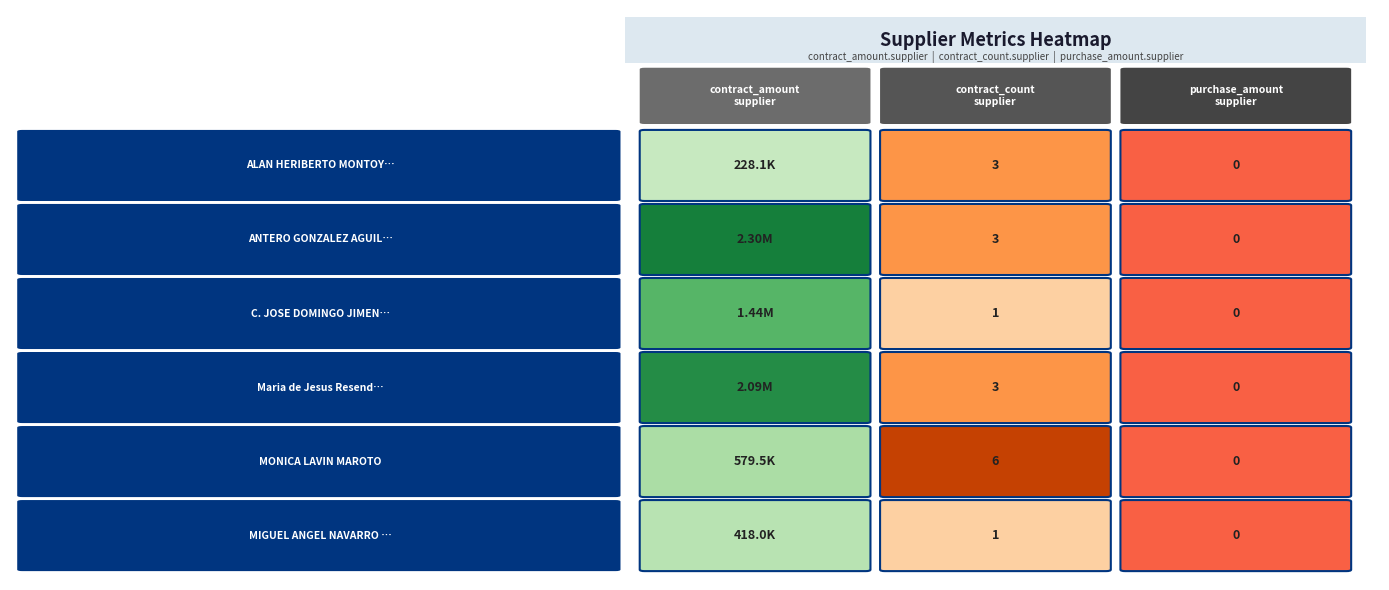

Between 1 and 2, which series saw the biggest shift?

ALAN HERIBERTO MONTOYA RINCON